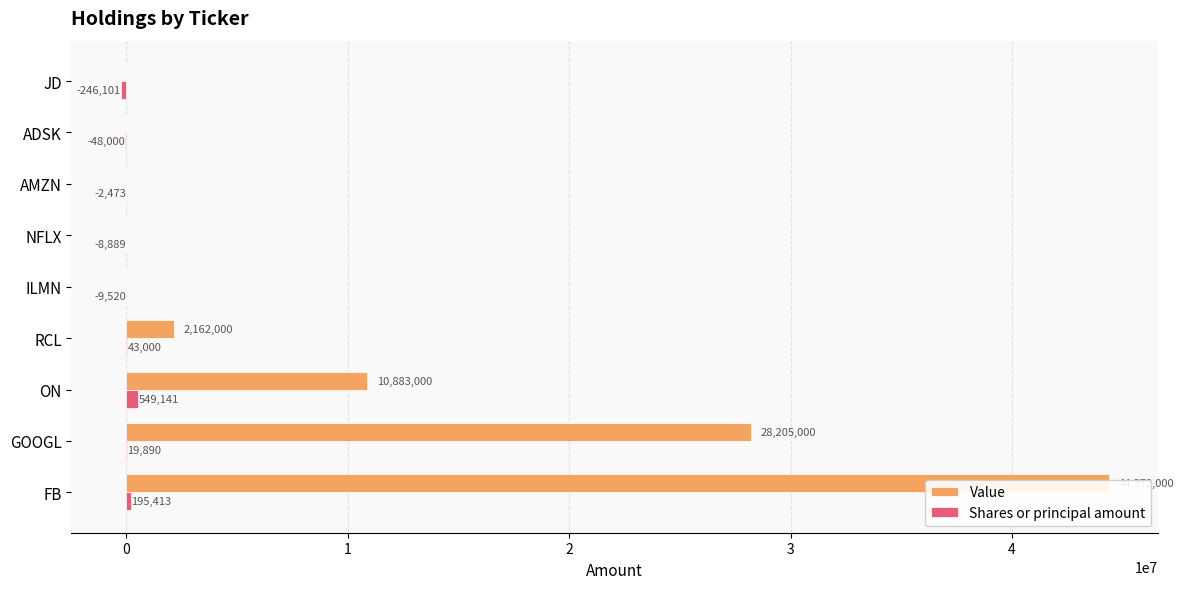

Which series has the largest total across all categories?

Value